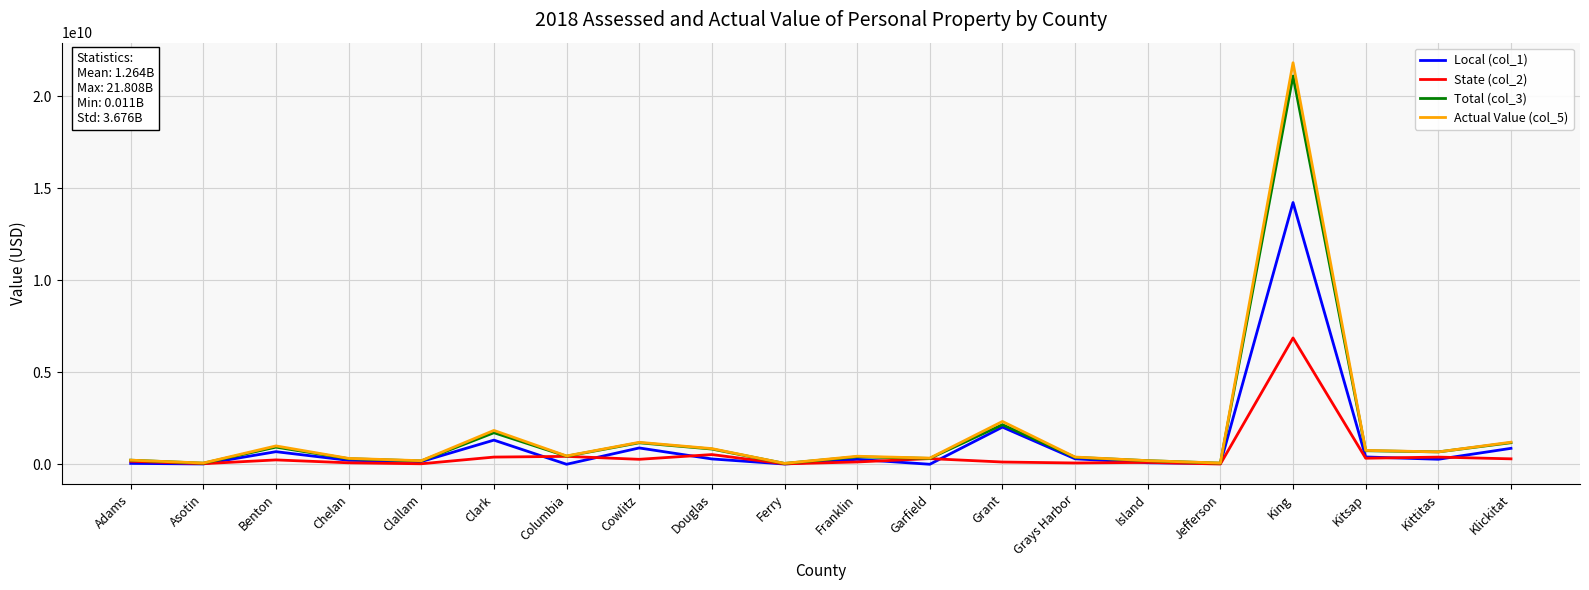

What is the difference between the Total (col_3) values at Asotin and Island?

136545174.4